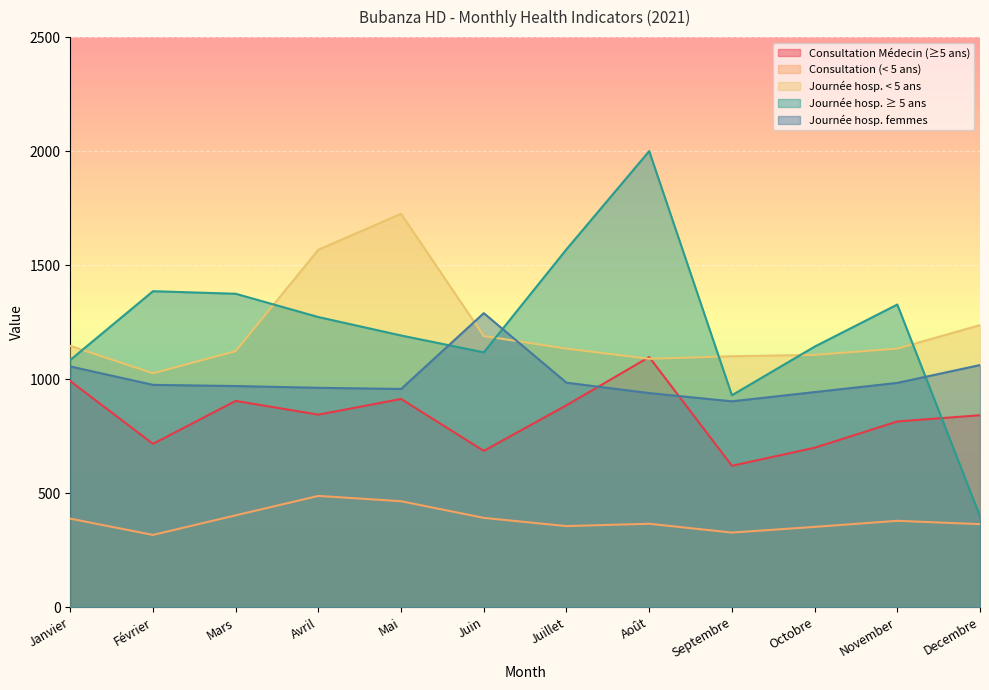

What is the difference between the maximum and minimum values in the Nouvelle Consultation Curative Medecin series?

476.8